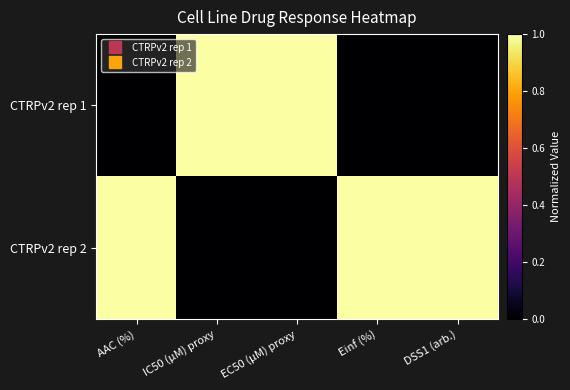

Count the number of categories in the chart.

5